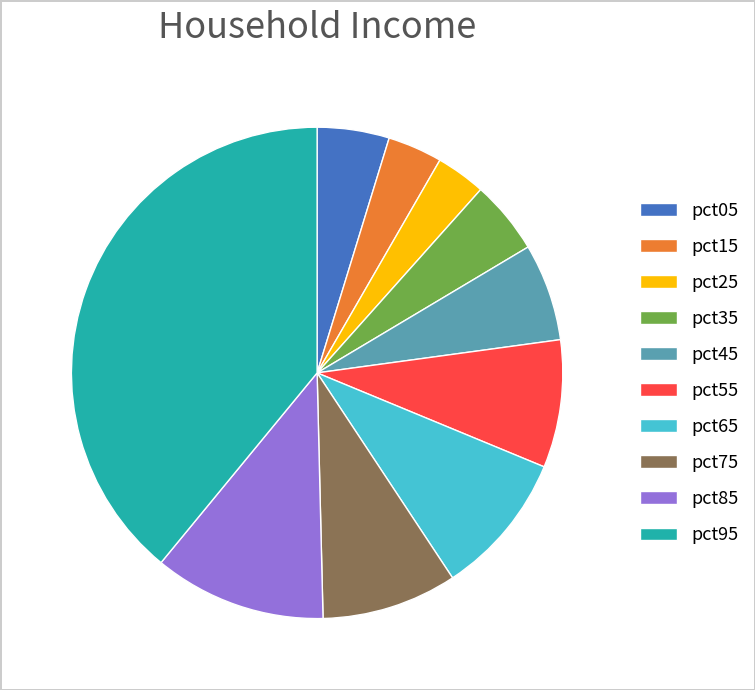

Is there any slice that represents more than half of the pie?

No